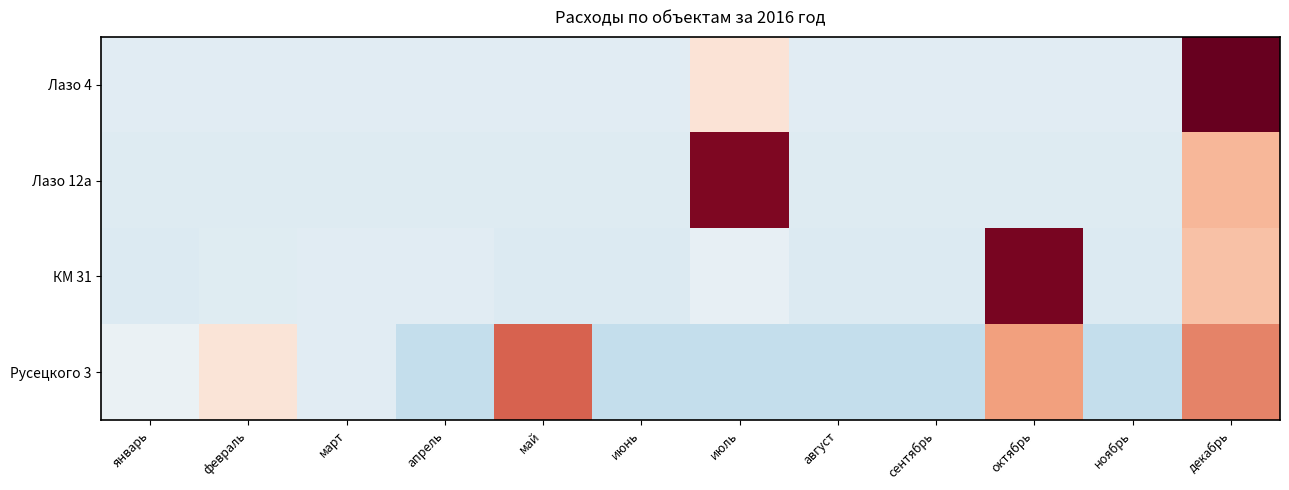

Which series has the widest spread of values?

Лазо 4